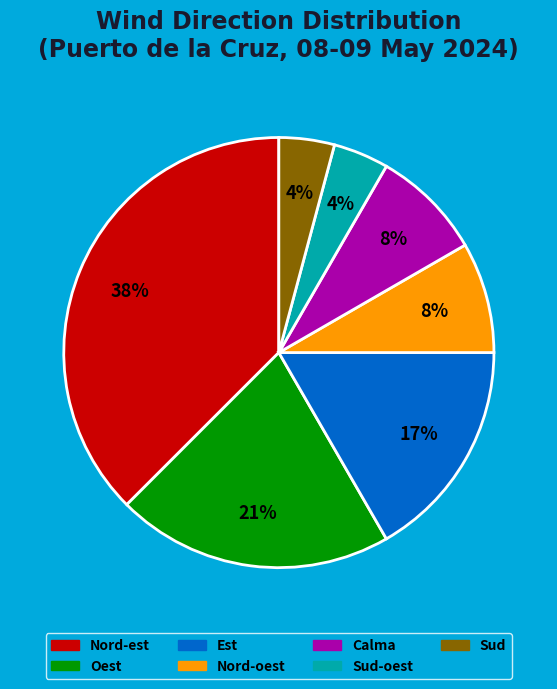

Do Sud-oest and Nord-est together represent more than half of the pie?

No